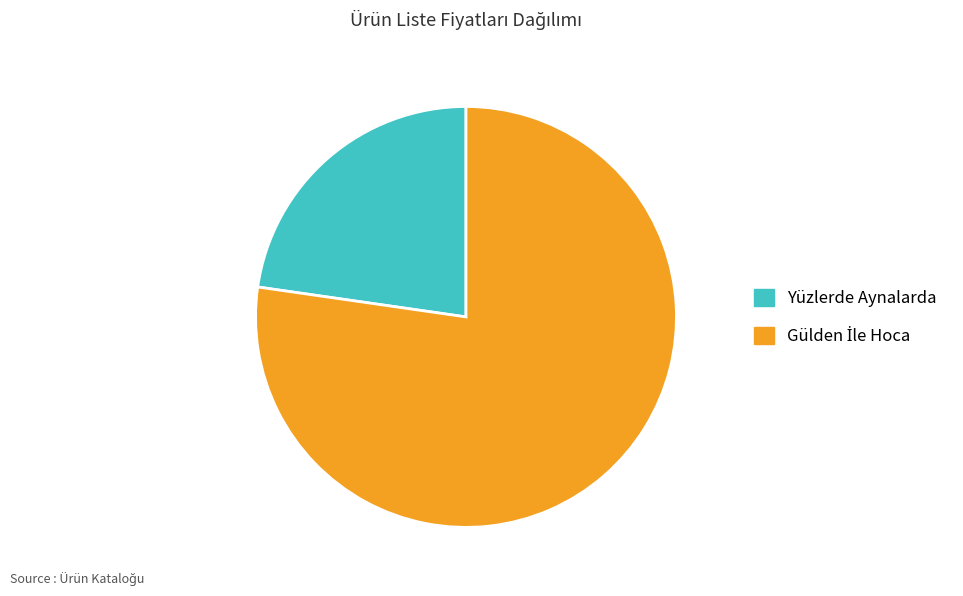

Is there any slice that represents more than half of the pie?

Yes